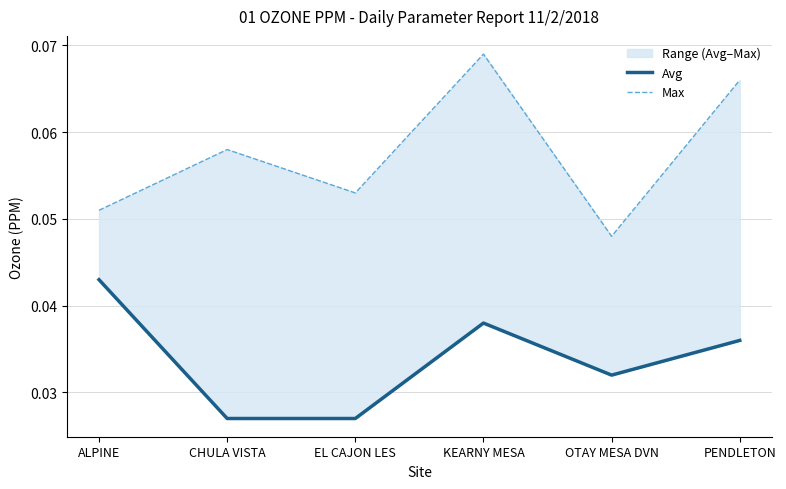

At how many categories does at least one series exceed 0?

6